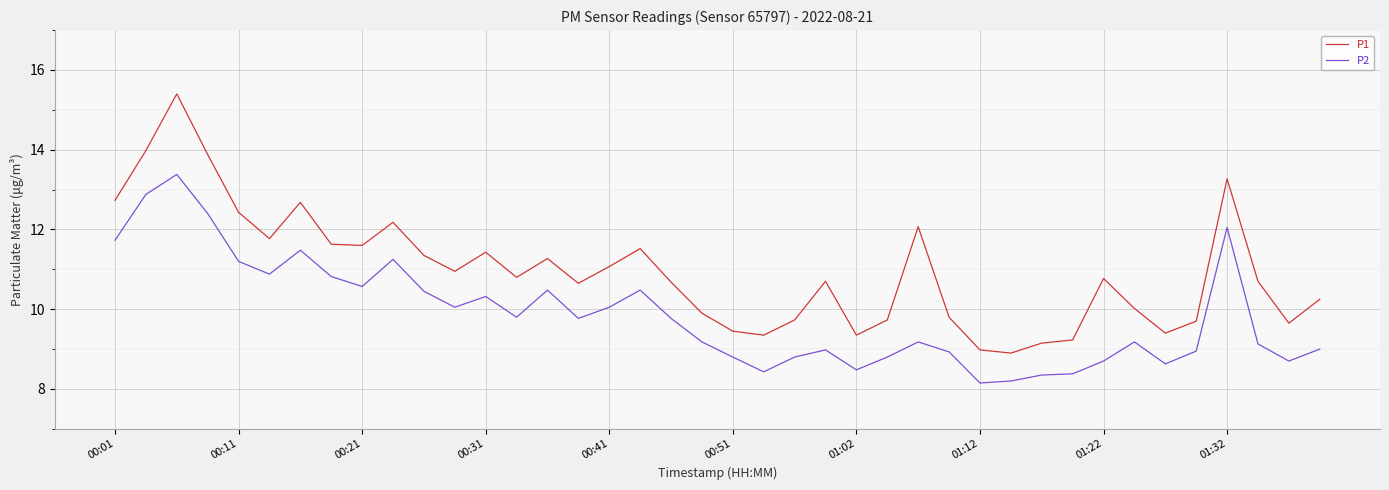

Which series has the largest total across all categories?

P1